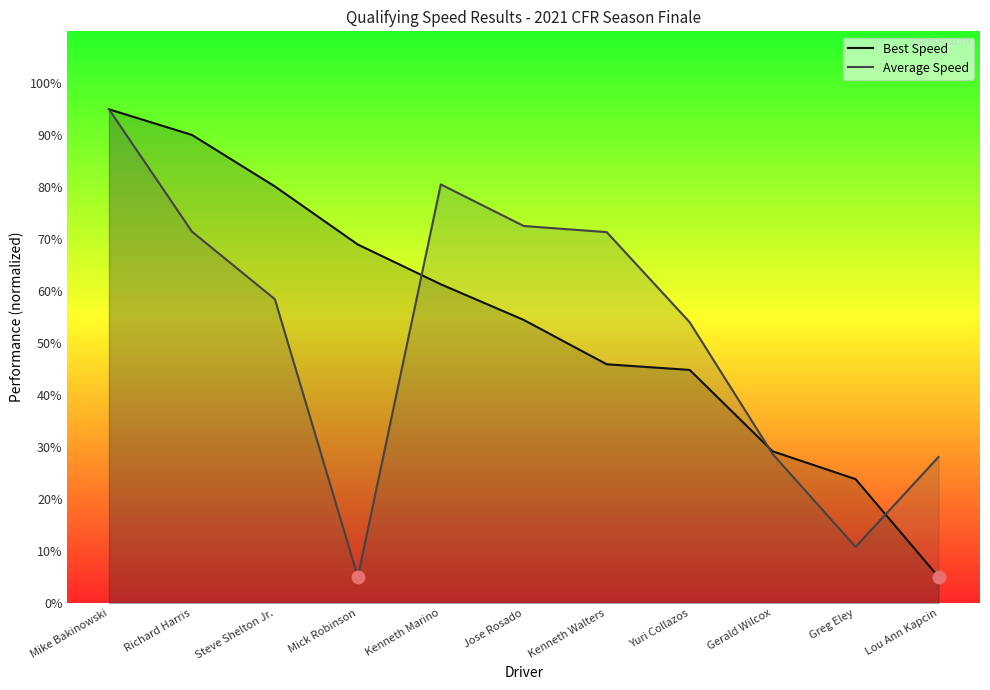

What are all the series names shown in the legend?

Best Speed, Average Speed